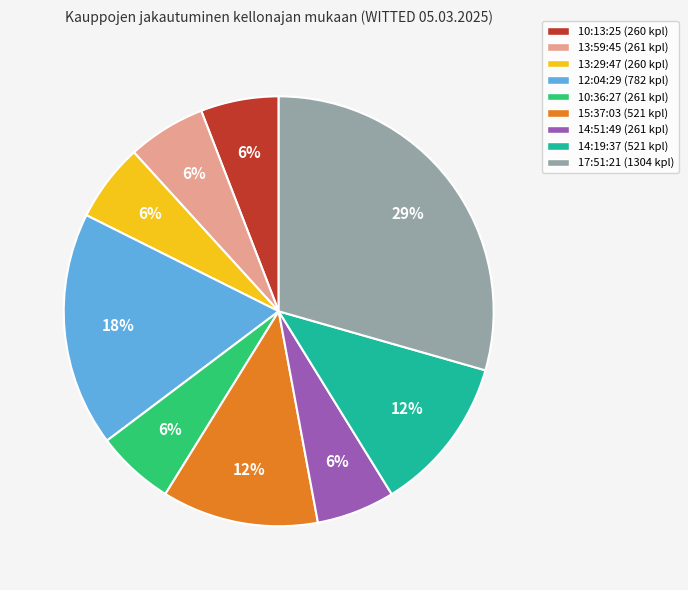

Which has a higher value, 15:37:03 (521 kpl) or 14:51:49 (261 kpl)?

15:37:03 (521 kpl)